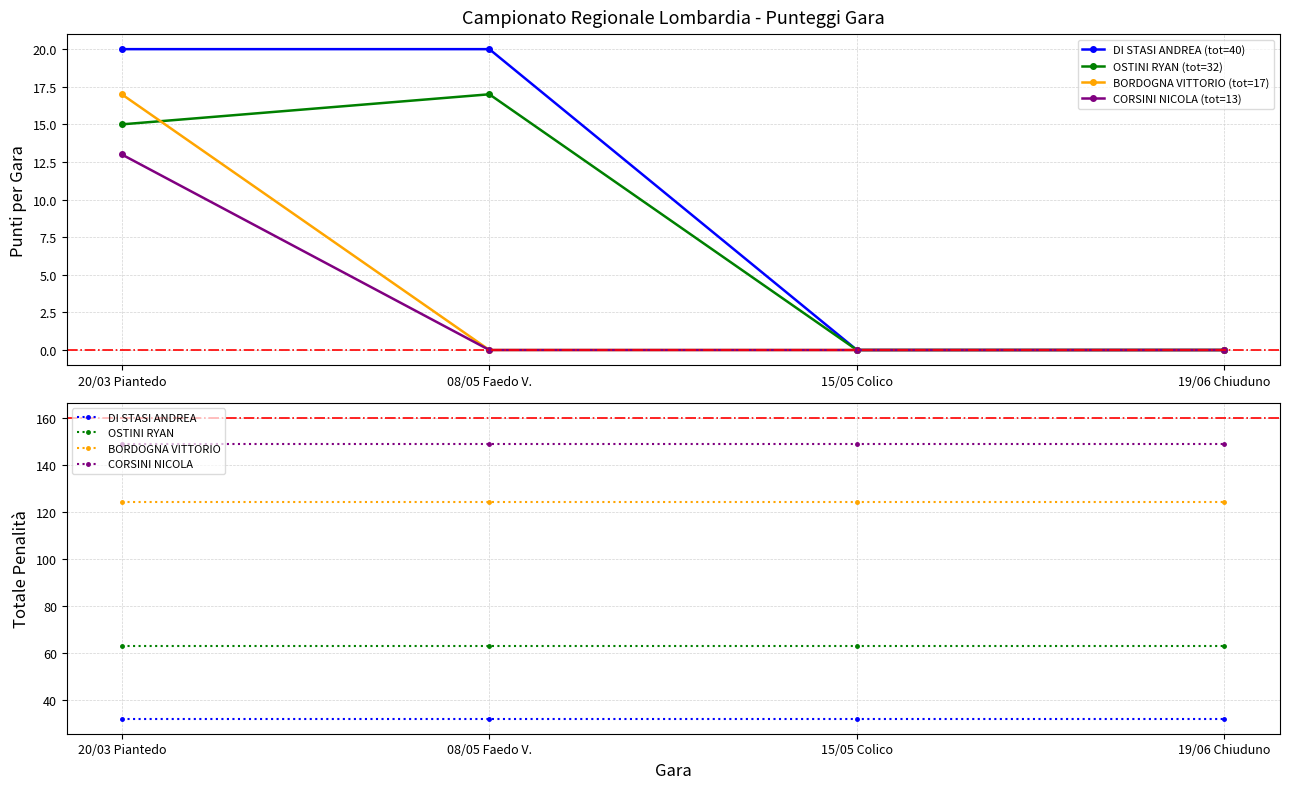

At which label is DI STASI ANDREA closest to 10?

20/03 Piantedo